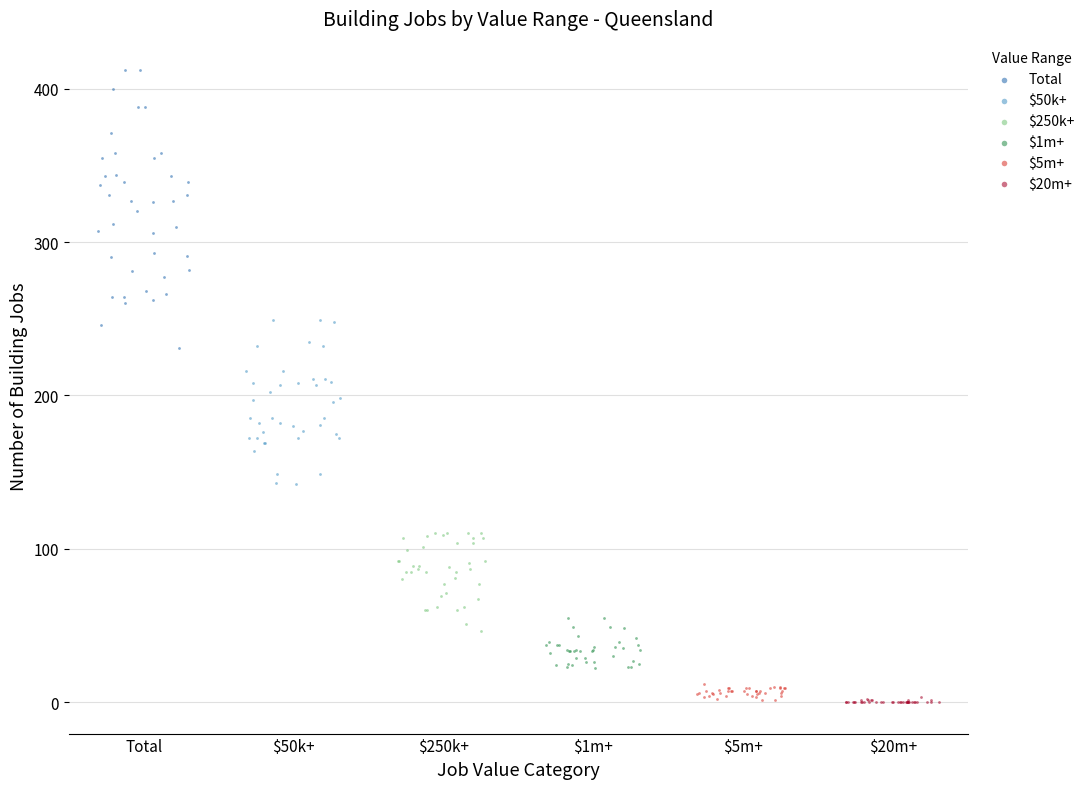

Which series has the widest spread of Y values?

Total